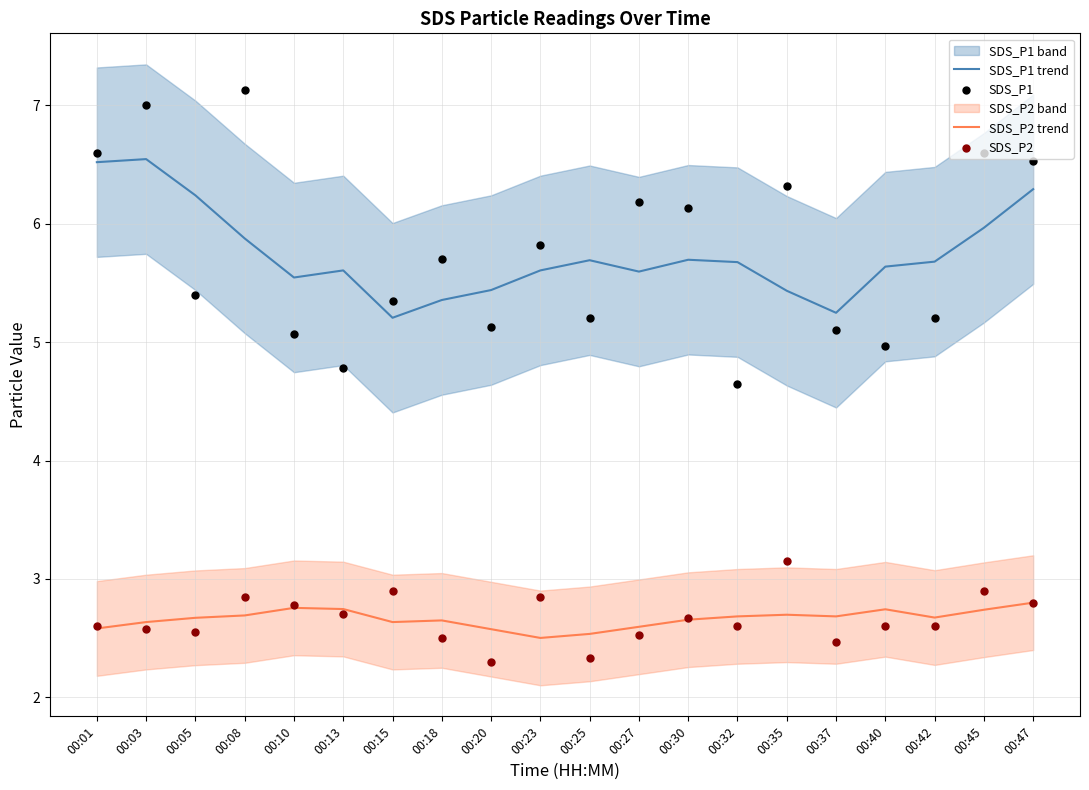

Which series contains the highest Y value?

SDS_P1